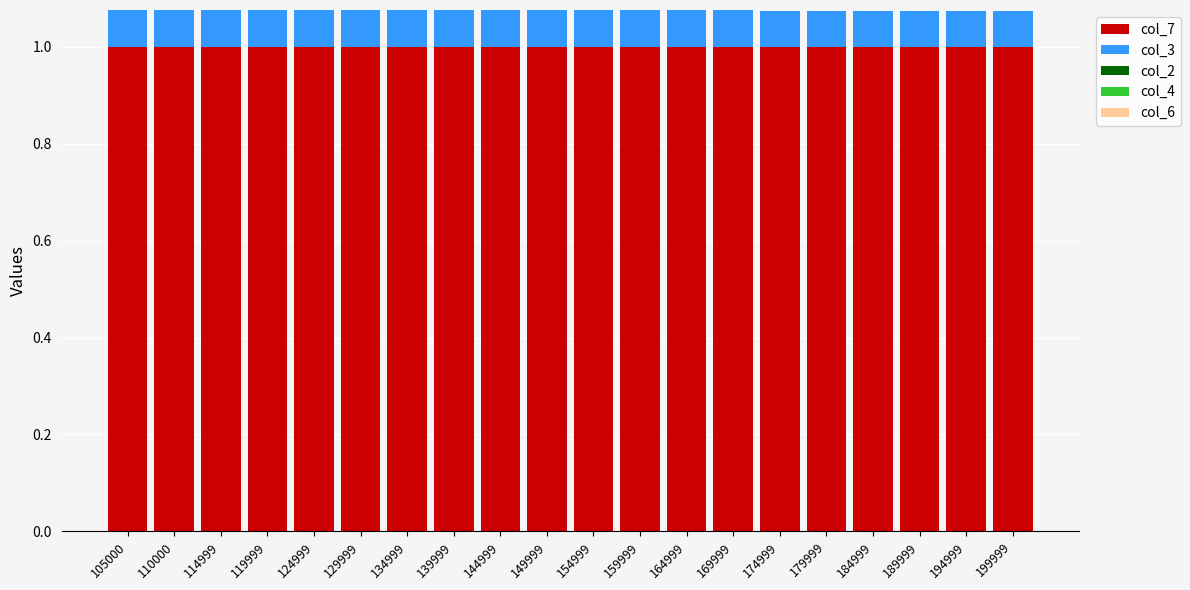

What is the minimum value for col_7?

1.0